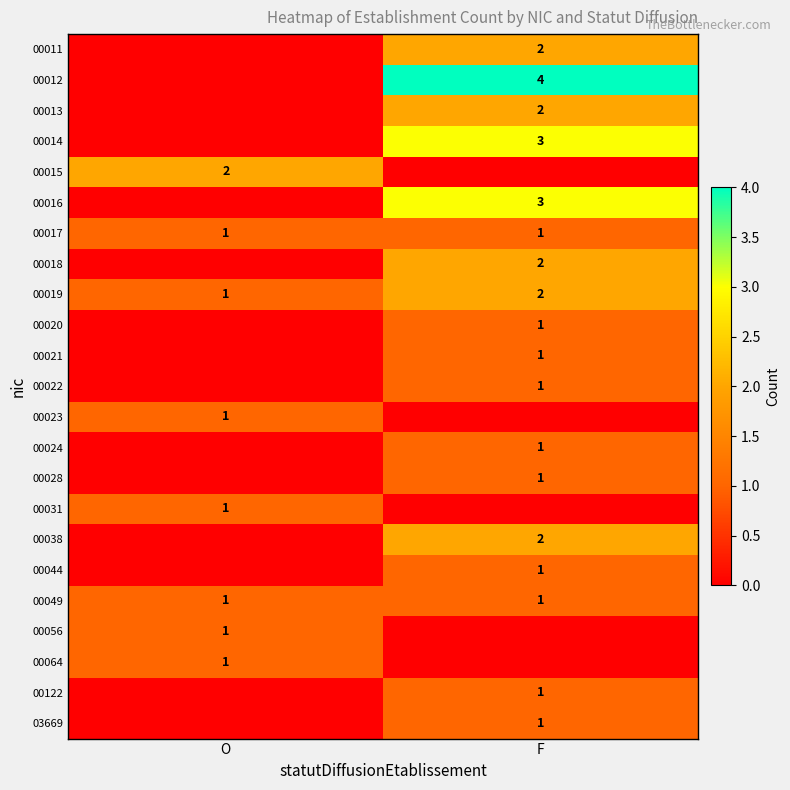

The value of 00019 at F is 1. True or false?

False